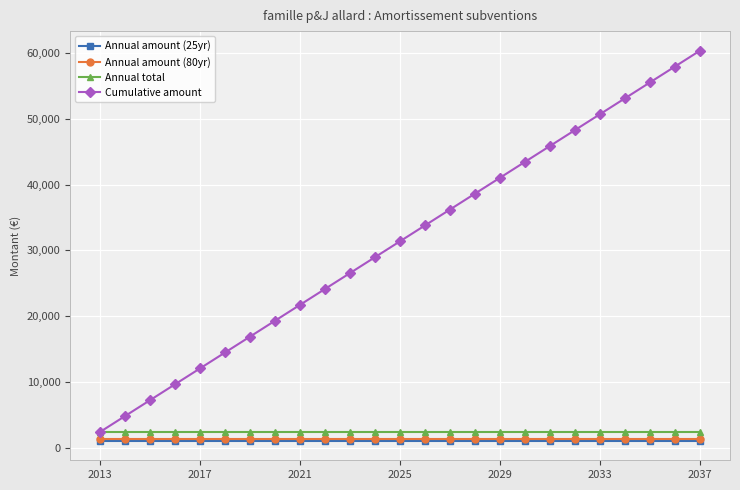

What is the average value of the Cumulative amount series?

31386.3